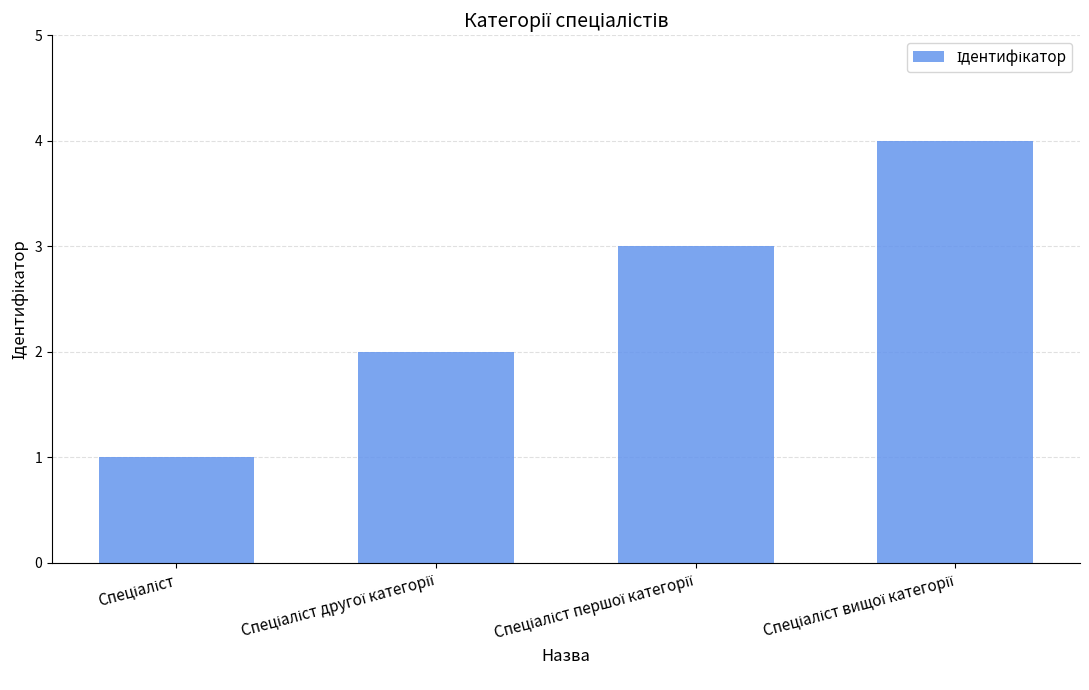

Are the bars grouped side by side (vs. stacked)?

No